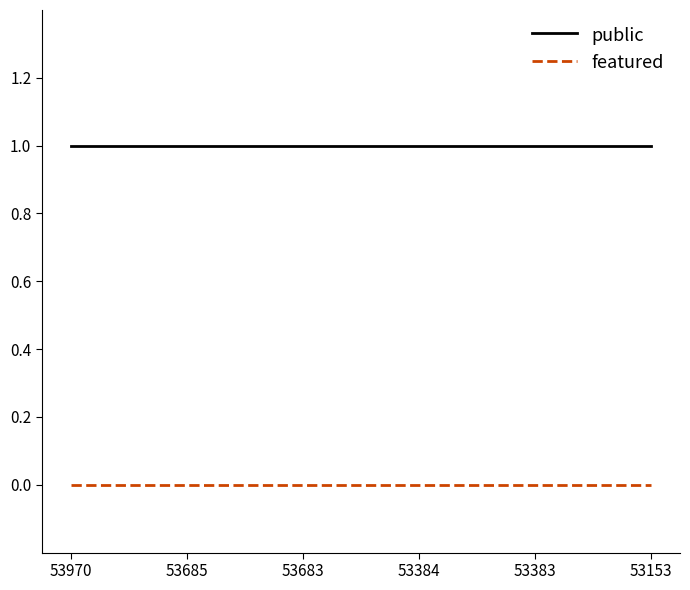

True or false: public and featured cross at least once.

False